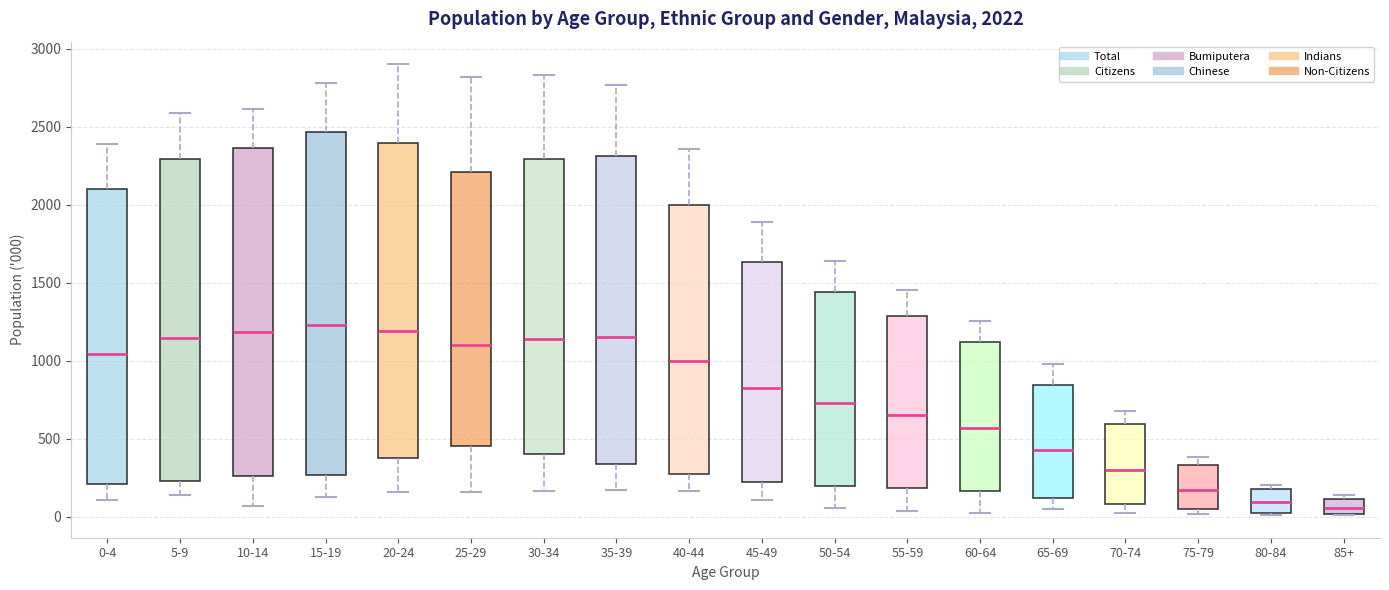

Which box is the tallest, from its lower edge to its upper edge?

15-19